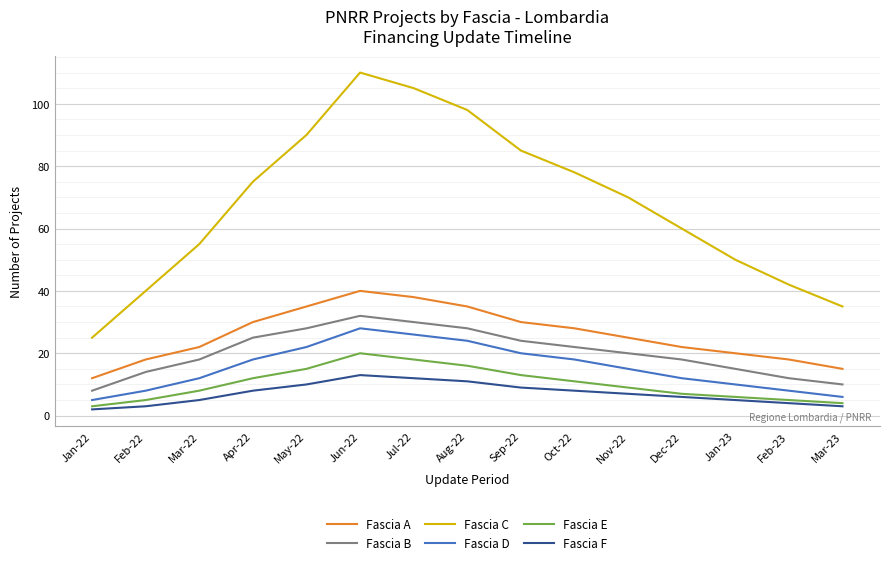

Reading left to right, list all the values displayed in this chart.

Fascia A: Jan-22=12	Feb-22=18	Mar-22=22	Apr-22=30	May-22=35	Jun-22=40	Jul-22=38	Aug-22=35	Sep-22=30	Oct-22=28	Nov-22=25	Dec-22=22	Jan-23=20	Feb-23=18	Mar-23=15
Fascia B: Jan-22=8	Feb-22=14	Mar-22=18	Apr-22=25	May-22=28	Jun-22=32	Jul-22=30	Aug-22=28	Sep-22=24	Oct-22=22	Nov-22=20	Dec-22=18	Jan-23=15	Feb-23=12	Mar-23=10
Fascia C: Jan-22=25	Feb-22=40	Mar-22=55	Apr-22=75	May-22=90	Jun-22=110	Jul-22=105	Aug-22=98	Sep-22=85	Oct-22=78	Nov-22=70	Dec-22=60	Jan-23=50	Feb-23=42	Mar-23=35
Fascia D: Jan-22=5	Feb-22=8	Mar-22=12	Apr-22=18	May-22=22	Jun-22=28	Jul-22=26	Aug-22=24	Sep-22=20	Oct-22=18	Nov-22=15	Dec-22=12	Jan-23=10	Feb-23=8	Mar-23=6
Fascia E: Jan-22=3	Feb-22=5	Mar-22=8	Apr-22=12	May-22=15	Jun-22=20	Jul-22=18	Aug-22=16	Sep-22=13	Oct-22=11	Nov-22=9	Dec-22=7	Jan-23=6	Feb-23=5	Mar-23=4
Fascia F: Jan-22=2	Feb-22=3	Mar-22=5	Apr-22=8	May-22=10	Jun-22=13	Jul-22=12	Aug-22=11	Sep-22=9	Oct-22=8	Nov-22=7	Dec-22=6	Jan-23=5	Feb-23=4	Mar-23=3